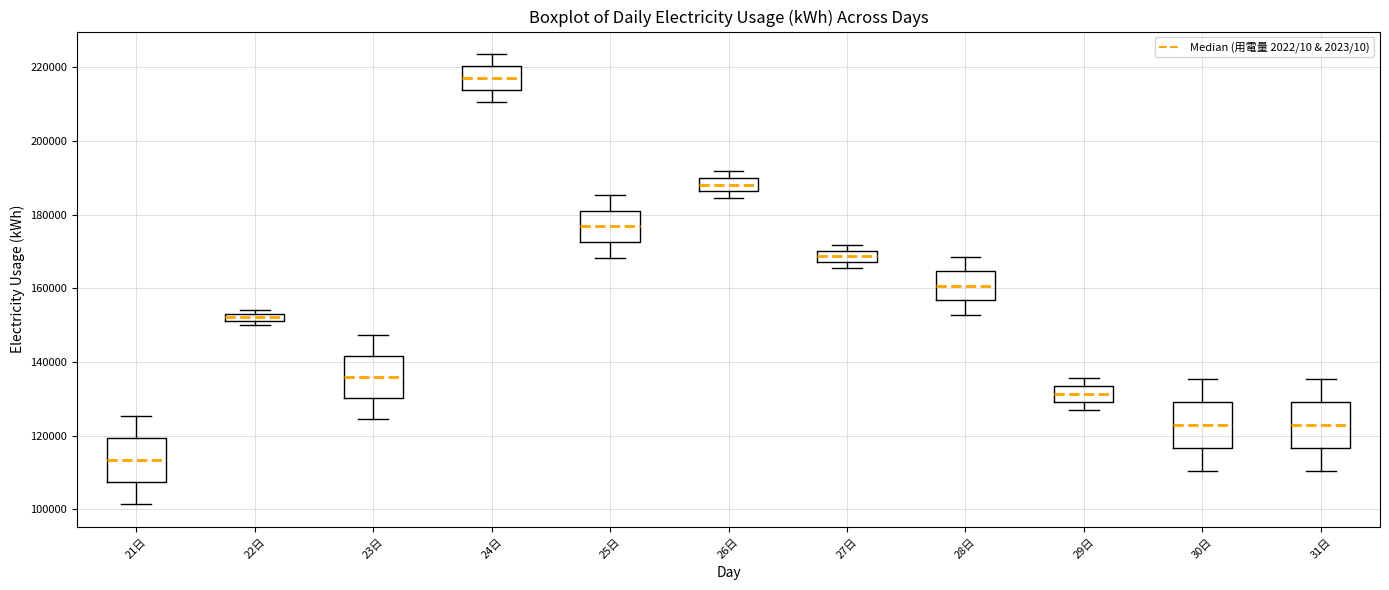

Which box has the highest median line?

24日